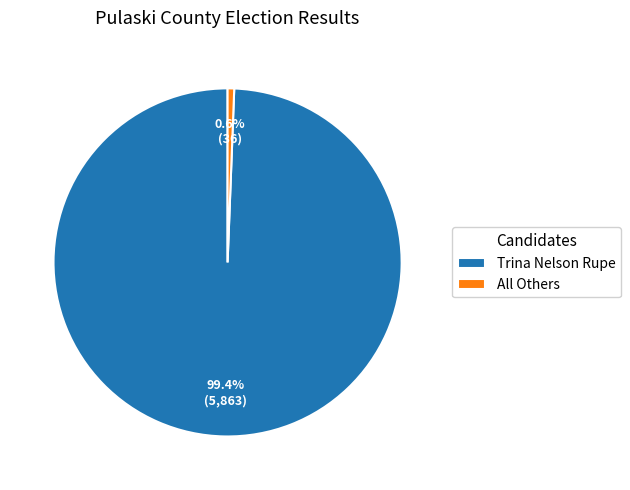

Between Trina Nelson Rupe and All Others, which is larger?

Trina Nelson Rupe